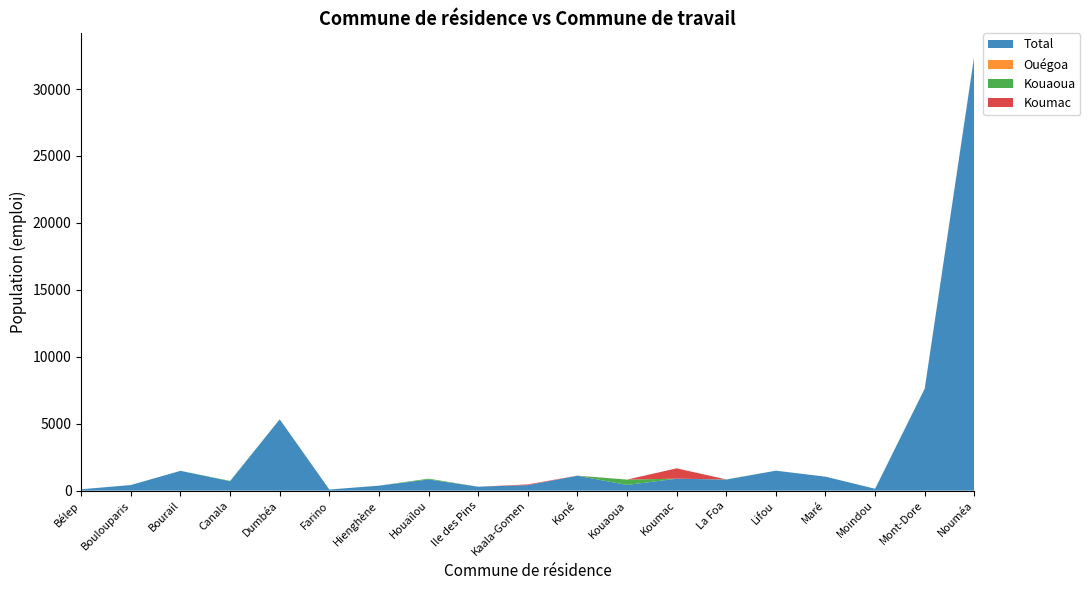

Reading left to right, transcribe all the data shown in this chart.

Total: Bélep=101	Boulouparis=418	Bourail=1479	Canala=701	Dumbéa=5323	Farino=82	Hienghène=370	Houaïlou=832	Ile des Pins=292	Kaala-Gomen=413	Koné=1110	Kouaoua=425	Koumac=892	La Foa=824	Lifou=1488	Maré=1042	Moindou=138	Mont-Dore=7617	Nouméa=32503
Ouégoa: Bélep=0	Boulouparis=0	Bourail=0	Canala=0	Dumbéa=0	Farino=0	Hienghène=0	Houaïlou=1	Ile des Pins=0	Kaala-Gomen=3	Koné=1	Kouaoua=0	Koumac=2	La Foa=0	Lifou=0	Maré=0	Moindou=0	Mont-Dore=2	Nouméa=3
Kouaoua: Bélep=0	Boulouparis=0	Bourail=1	Canala=29	Dumbéa=9	Farino=1	Hienghène=0	Houaïlou=60	Ile des Pins=1	Kaala-Gomen=0	Koné=1	Kouaoua=398	Koumac=1	La Foa=12	Lifou=1	Maré=0	Moindou=1	Mont-Dore=10	Nouméa=17
Koumac: Bélep=0	Boulouparis=0	Bourail=0	Canala=0	Dumbéa=2	Farino=0	Hienghène=1	Houaïlou=1	Ile des Pins=0	Kaala-Gomen=50	Koné=8	Kouaoua=2	Koumac=771	La Foa=1	Lifou=0	Maré=0	Moindou=0	Mont-Dore=1	Nouméa=13